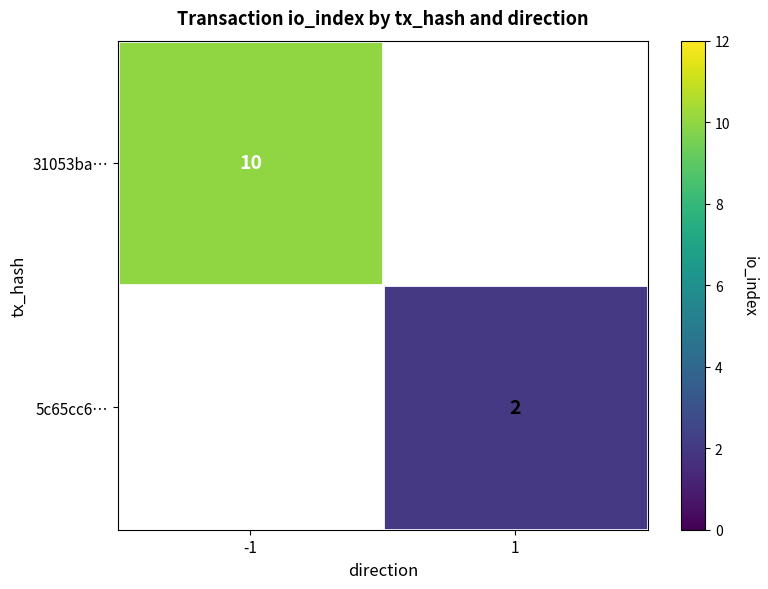

True or false: 31053ba… has a value of 4 at -1.

False